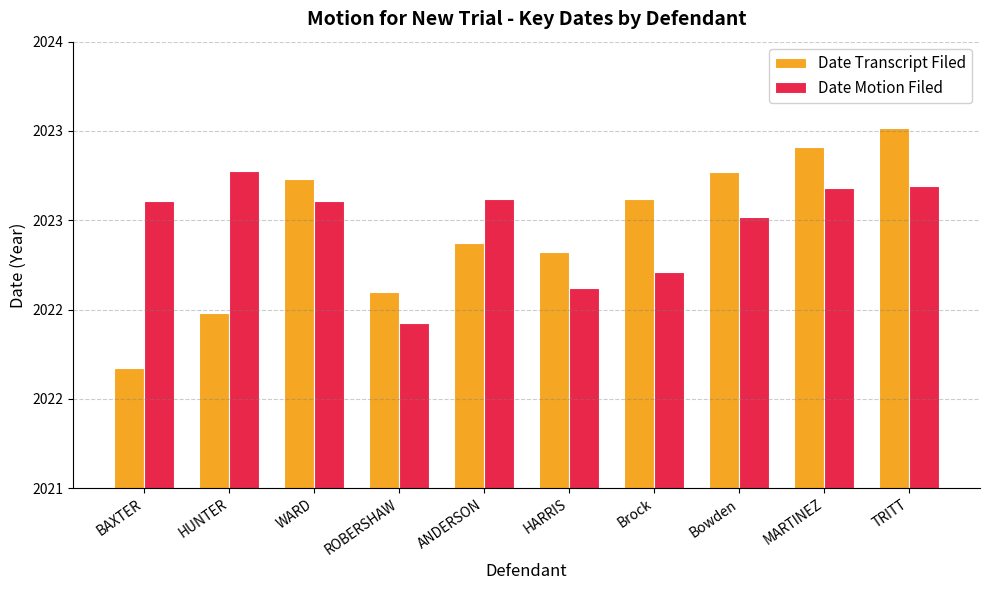

Reading left to right, list all the values displayed in this chart.

Date Transcript Filed: BAXTER=2022.2	HUNTER=2022.5	WARD=2023.2	ROBERSHAW=2022.6	ANDERSON=2022.9	HARRIS=2022.8	Brock=2023.1	Bowden=2023.3	MARTINEZ=2023.4	TRITT=2023.5
Date Motion Filed: BAXTER=2023.1	HUNTER=2023.3	WARD=2023.1	ROBERSHAW=2022.4	ANDERSON=2023.1	HARRIS=2022.6	Brock=2022.7	Bowden=2023.0	MARTINEZ=2023.2	TRITT=2023.2